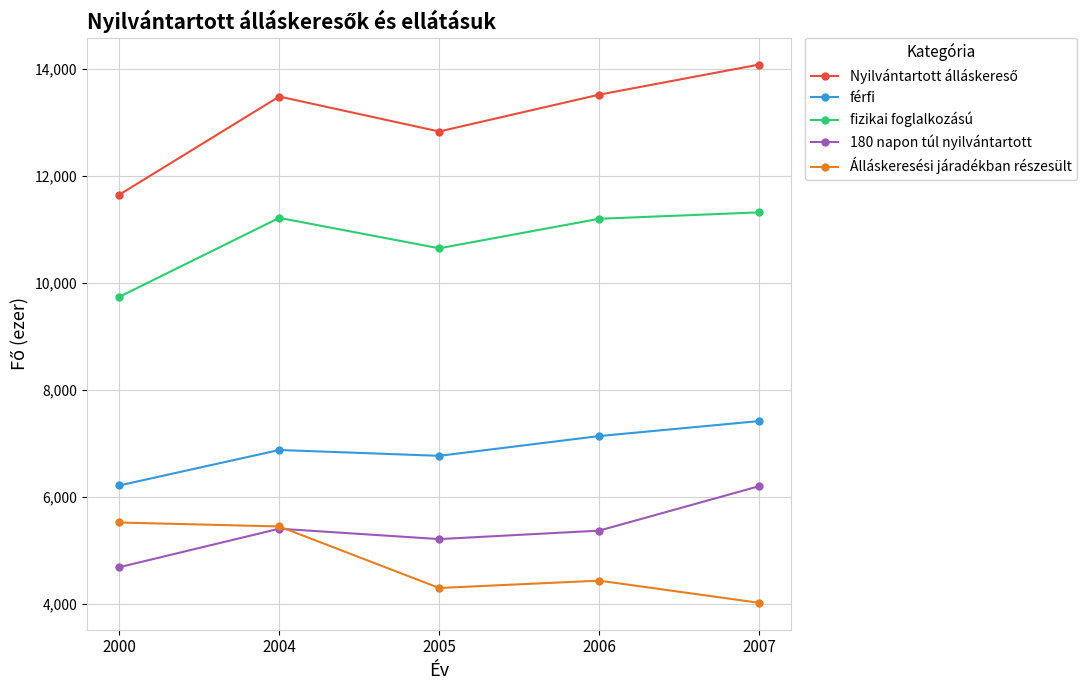

What is the total value across all series at 2005?

39755